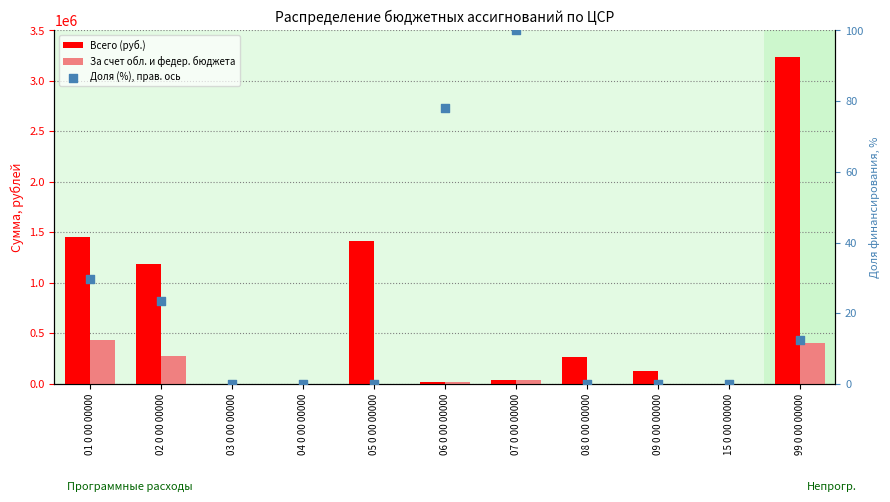

What are all the series names shown in the legend?

Всего (руб.), За счет обл. и федер. бюджета, Доля (%), прав. ось